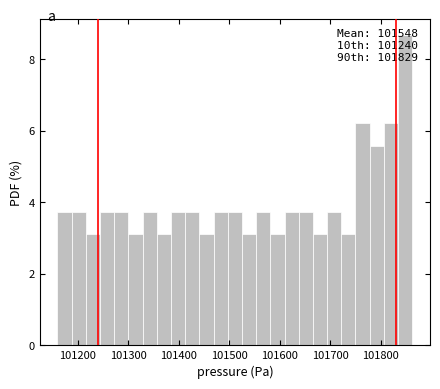

Around what value on the x-axis is the tallest bar? Give the approximate position of its centre, as read against the axis.

101850